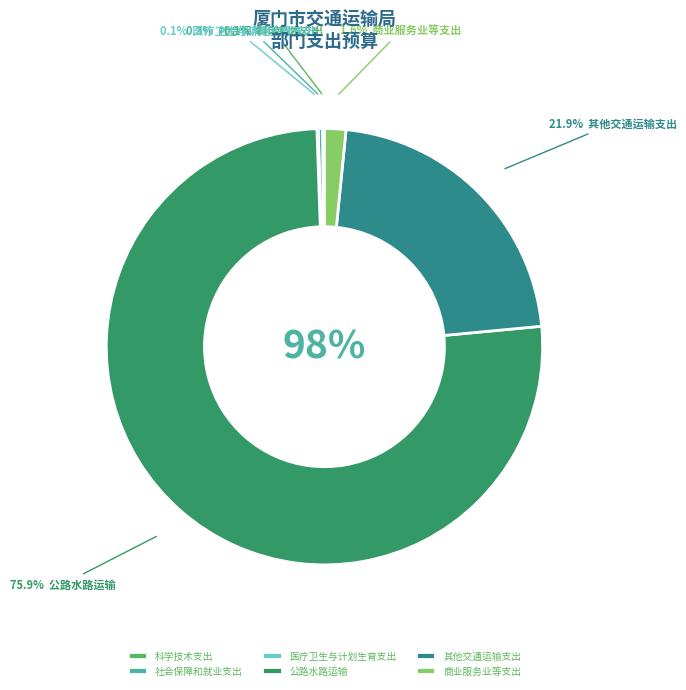

How much of the chart is everything except 其他交通运输支出?

78.1%